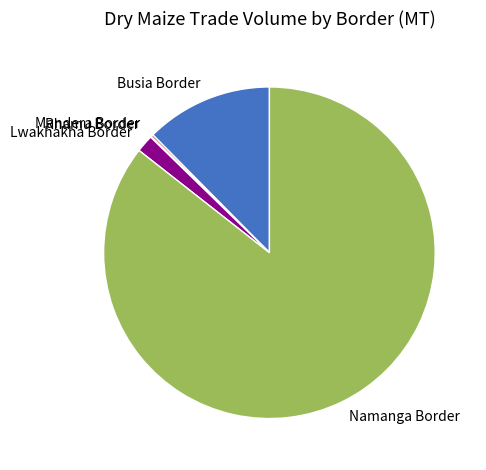

Combined, do Busia Border and Lwakhakha Border account for over 50%?

No